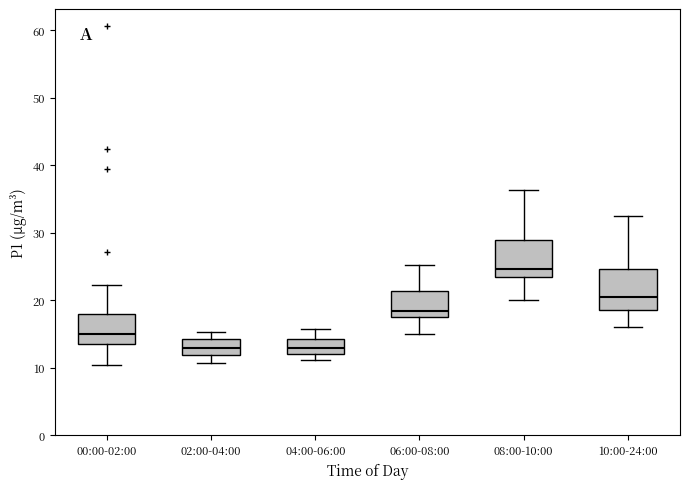

Reading left to right, read every box against the y-axis: the position of its median line, the range the box covers, and the ends of its whiskers. The values are not printed on the chart, so give them approximately, as read against the axis.

00:00-02:00: median 15, box 14 to 18, whiskers 11 to 22
02:00-04:00: median 13, box 12 to 14, whiskers 11 to 15
04:00-06:00: median 13, box 12 to 14, whiskers 11 to 16
06:00-08:00: median 18, box 17 to 21, whiskers 15 to 25
08:00-10:00: median 25, box 23 to 29, whiskers 20 to 36
10:00-24:00: median 20, box 19 to 25, whiskers 16 to 33